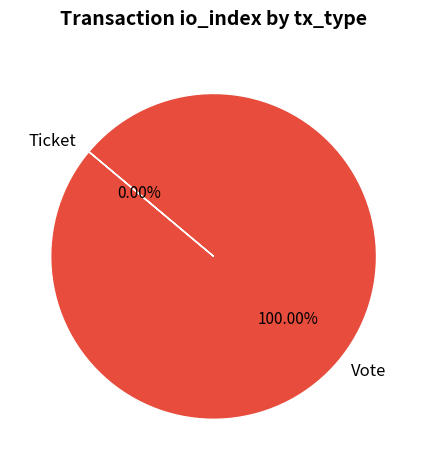

The Ticket slice represents 1% of the pie. True or false?

False